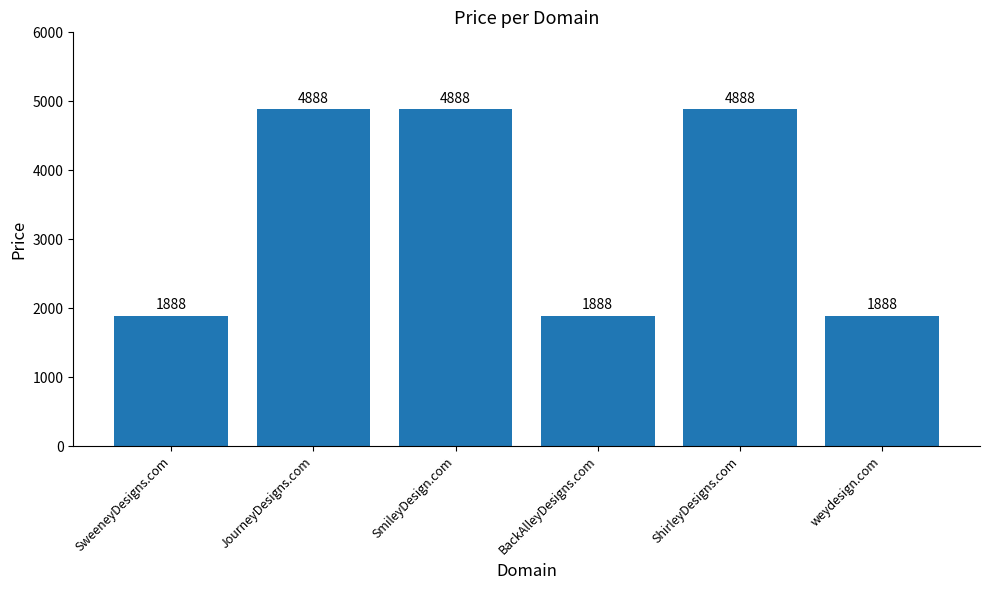

What is the maximum value shown in the chart?

4888